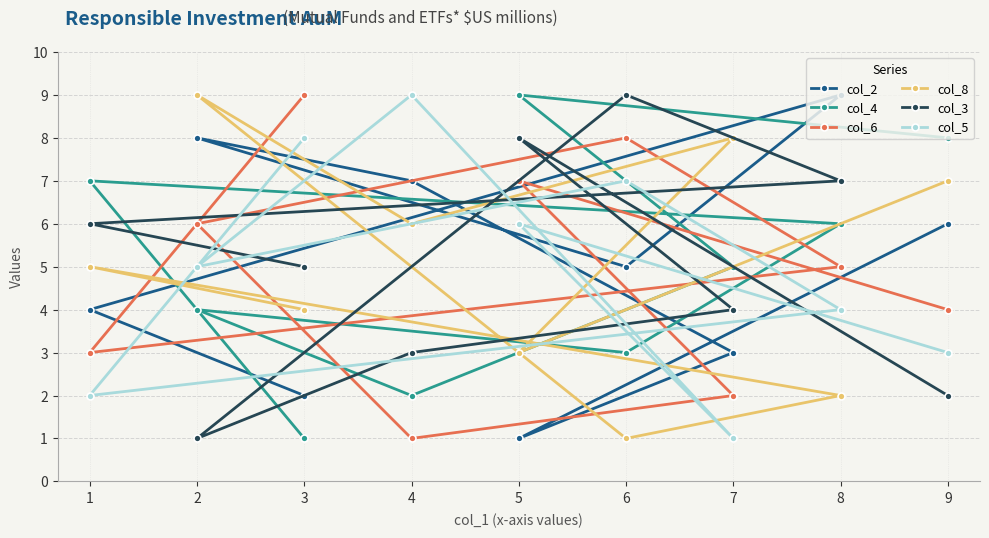

What is the sum of all col_4 values?

45